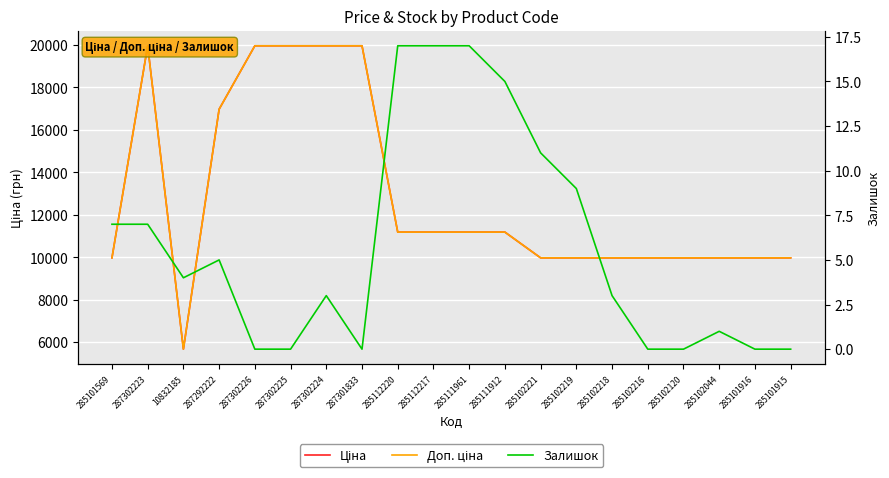

How many data points in Ціна are less than 11188?

10